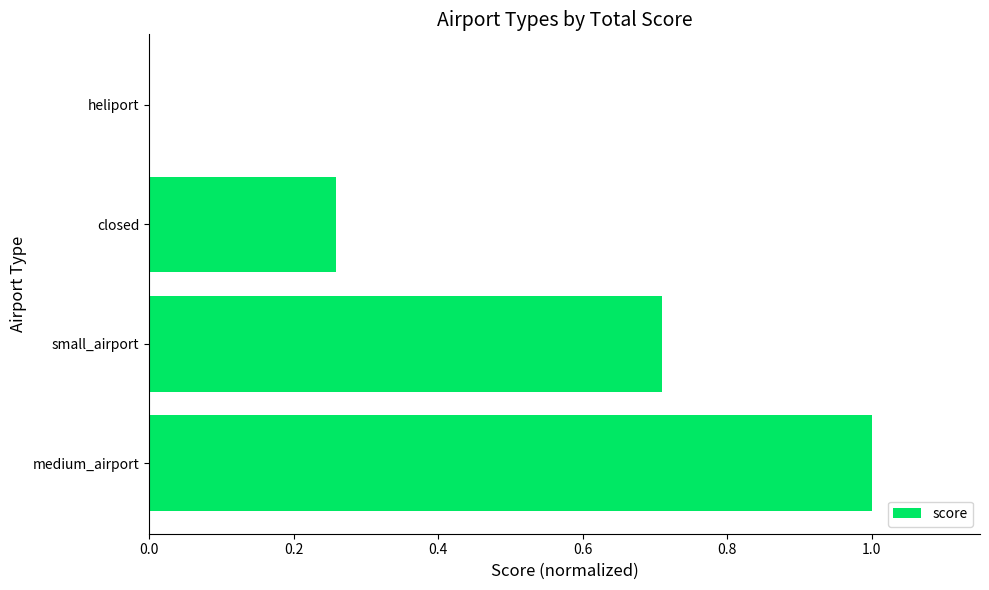

How many series are shown in this chart?

1